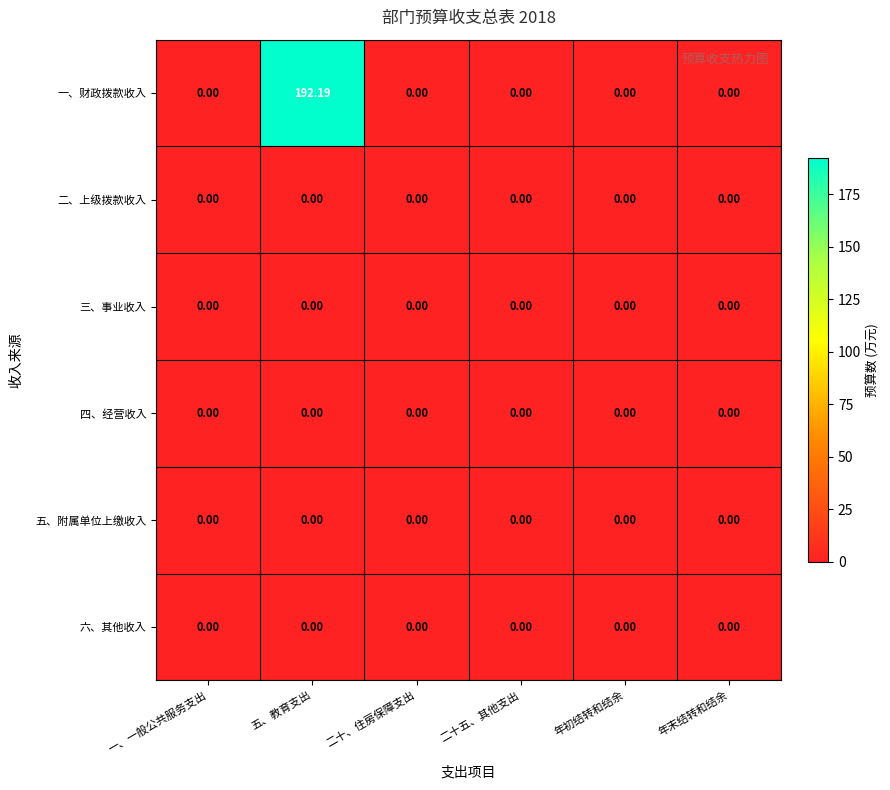

Which series has the largest range (max minus min)?

一、财政拨款收入